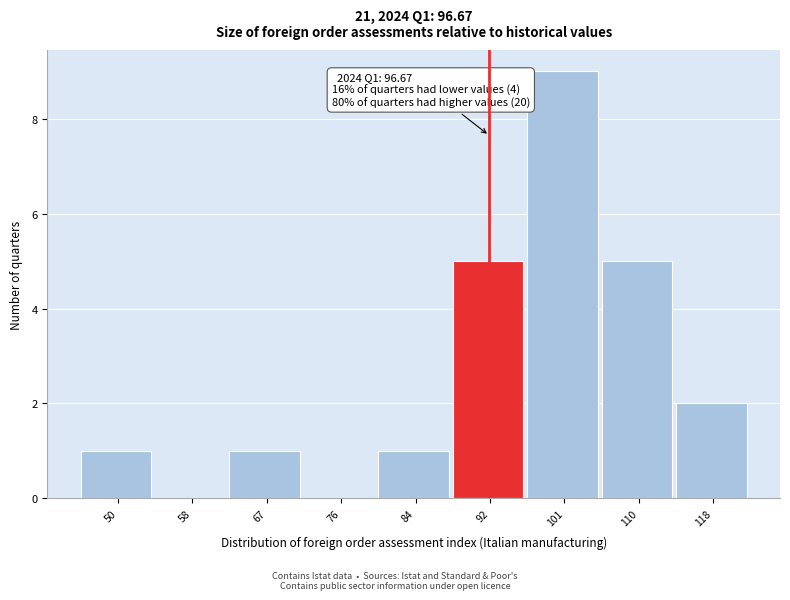

Reading left to right, what are all the values shown in this chart?

50=1	58=0	67=1	76=0	84=1	92=5	101=9	110=5	118=2